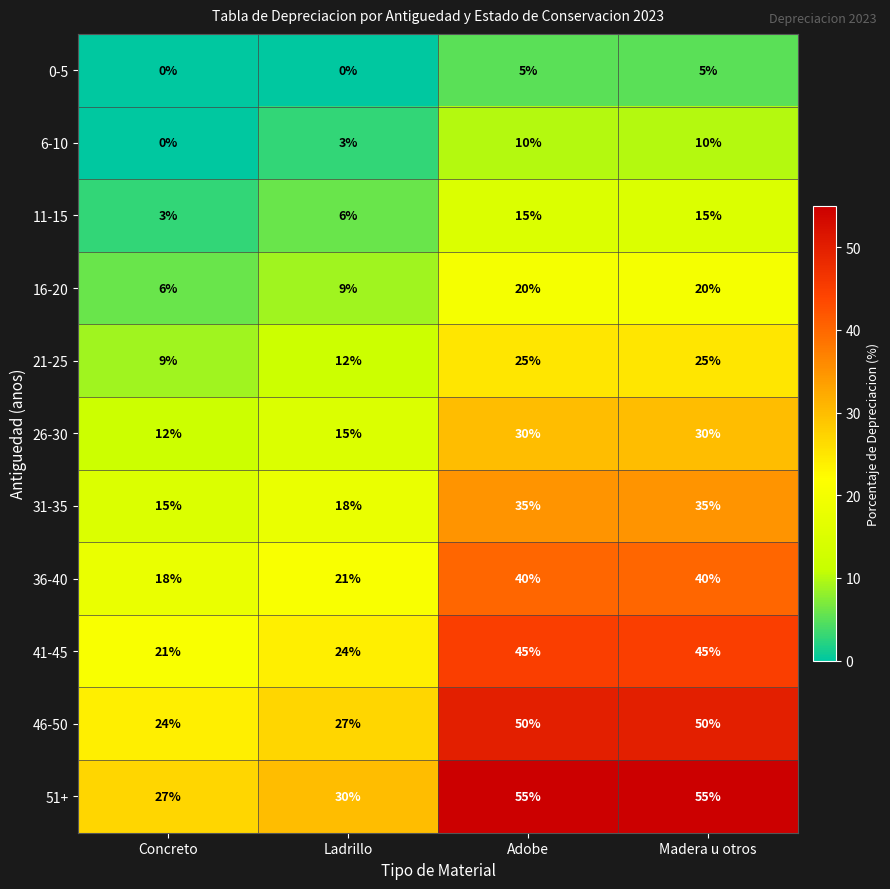

The value of 46-50 at Adobe is 35. True or false?

False